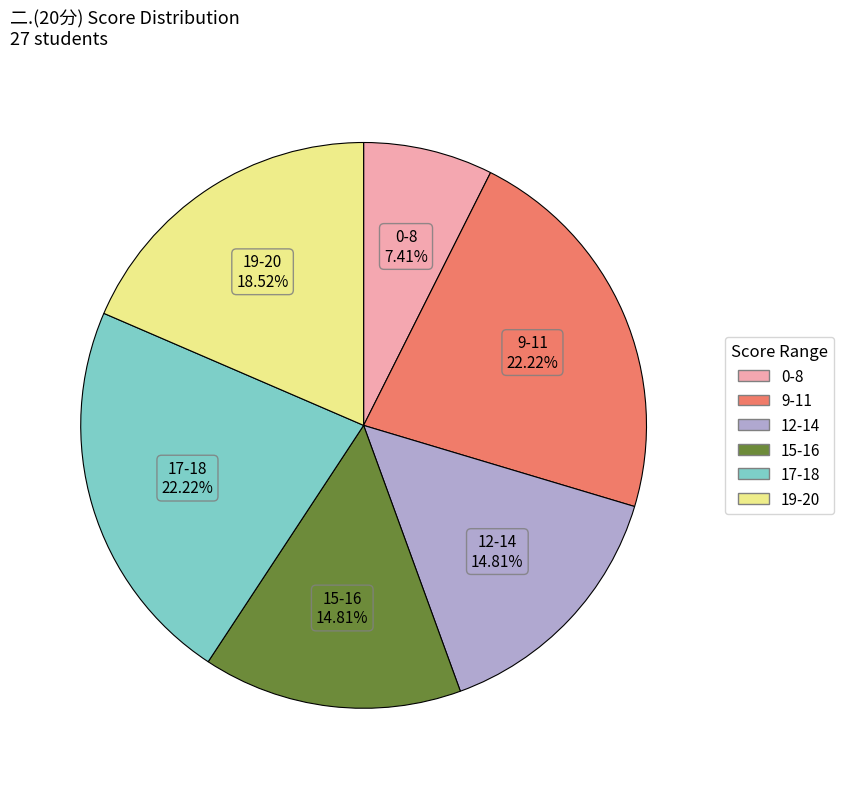

Is there a majority slice in this chart?

No